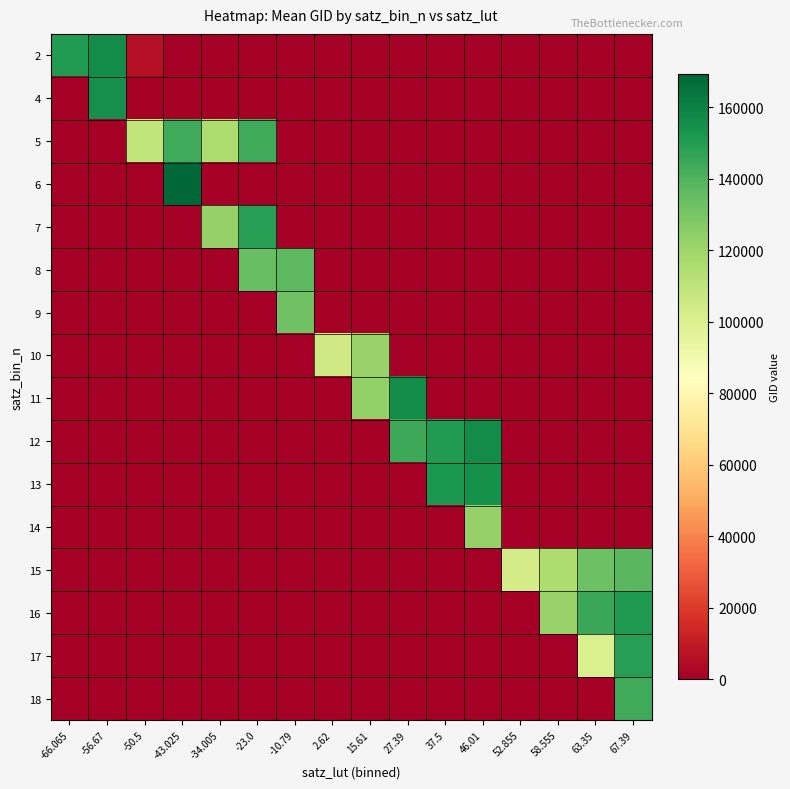

What is the total value across all series at 67.39?

582225